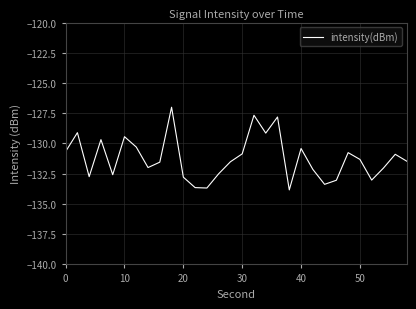

What is the smallest value displayed?

-133.8